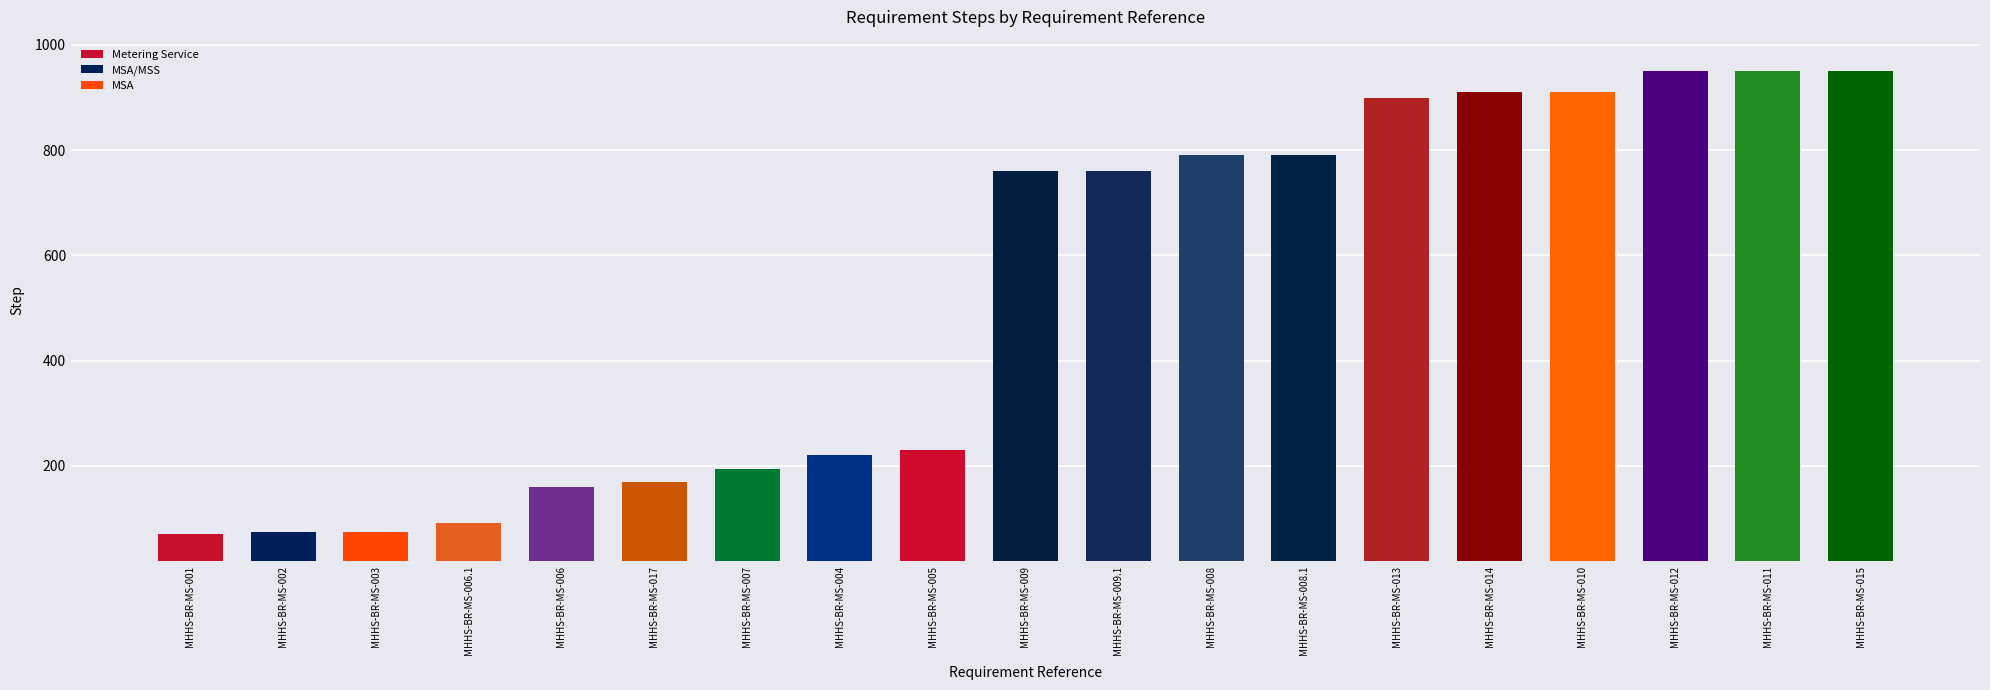

What position from the left is MHHS-BR-MS-008?

12